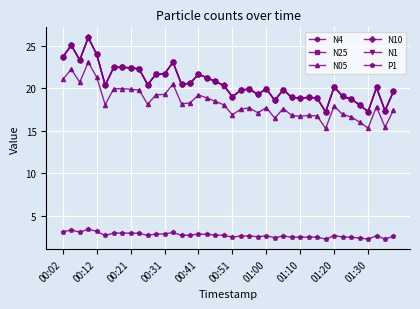

True or false: N05 and P1 cross at least once.

False